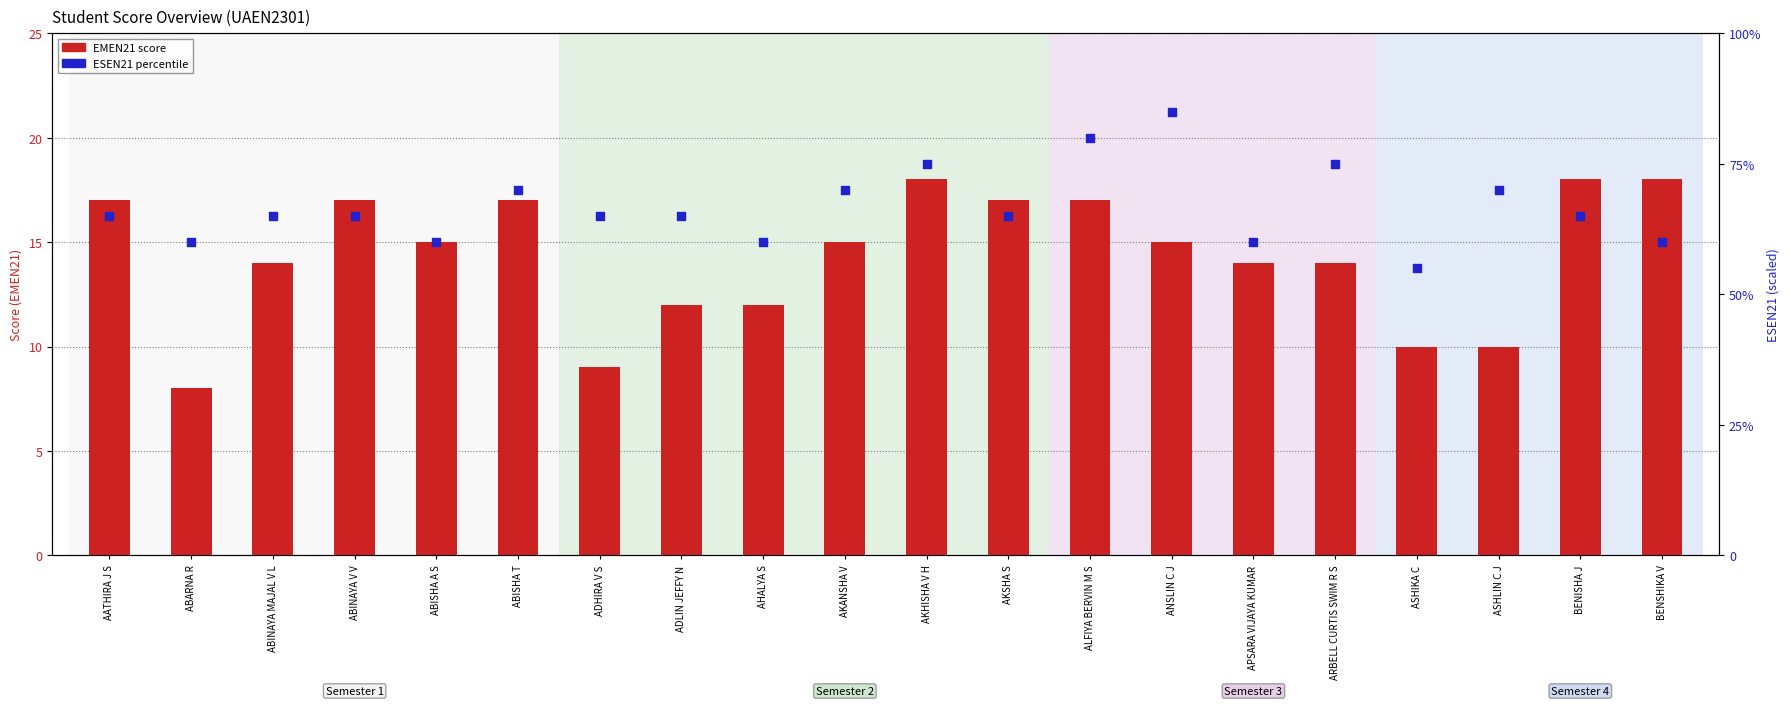

Which series reaches the minimum Y coordinate?

EMEN21